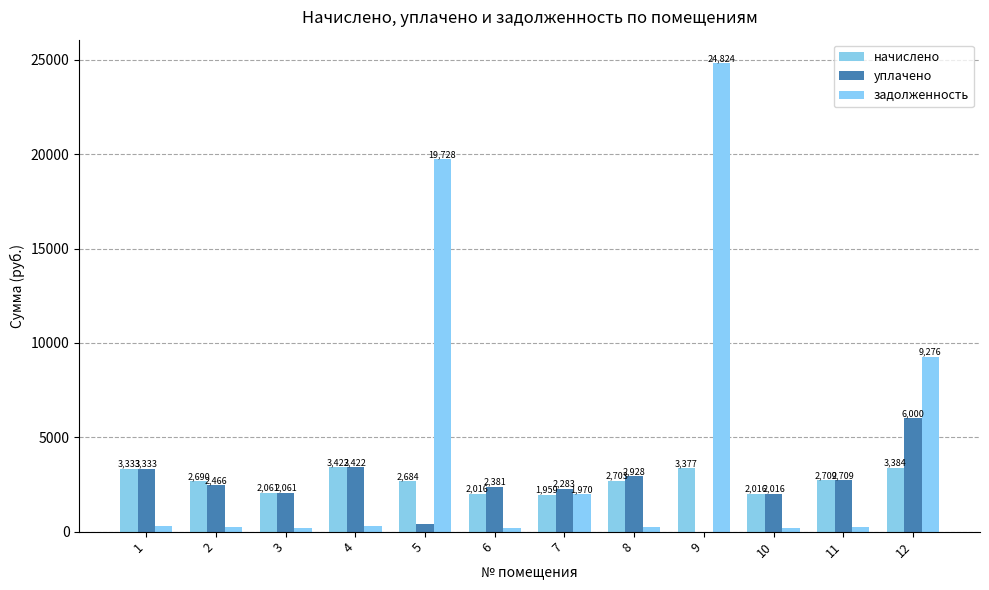

What is the difference between the second highest and minimum values in the уплачено series?

3421.7